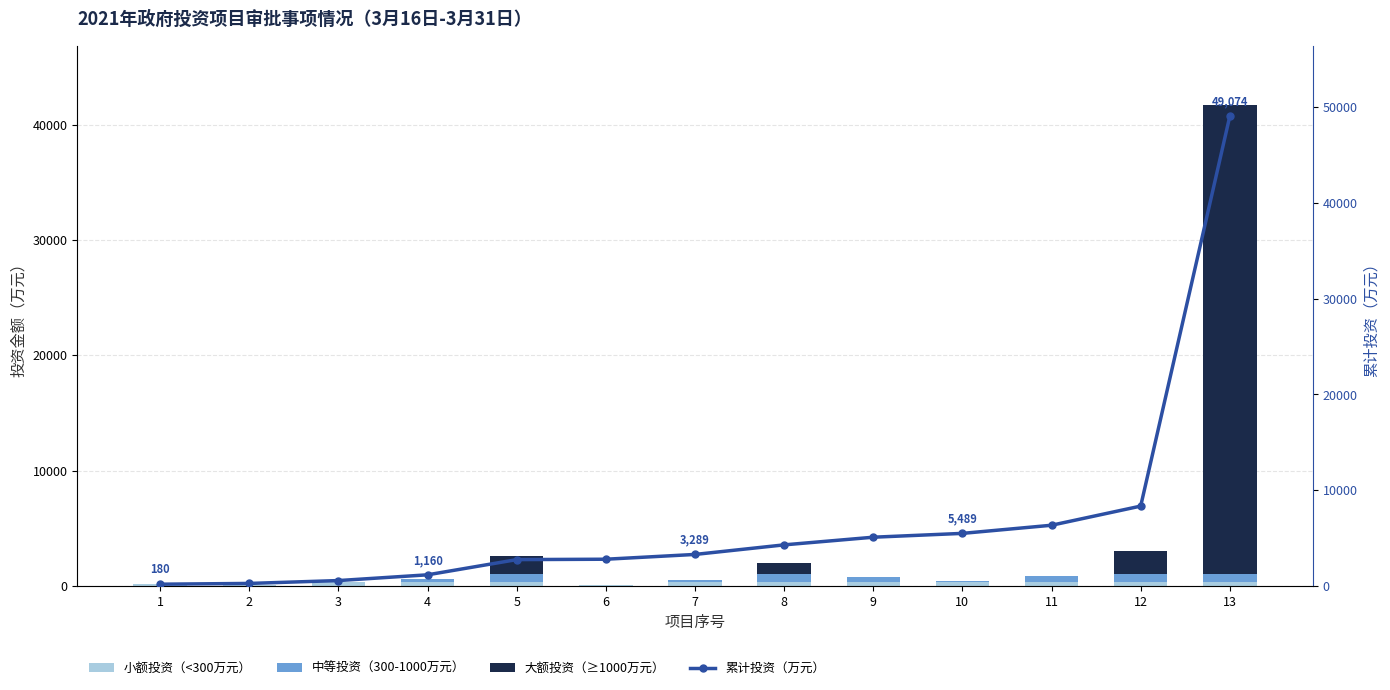

What is the value of the 累计投资（万元） bar at the 6th from the left?

2788.7